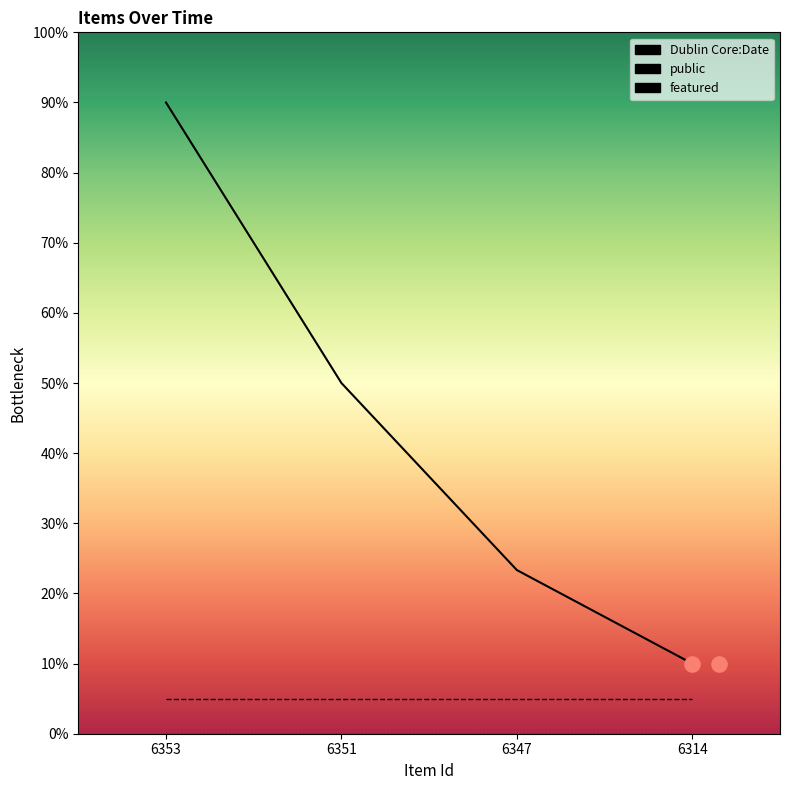

Which series has the largest total across all categories?

Dublin Core:Date